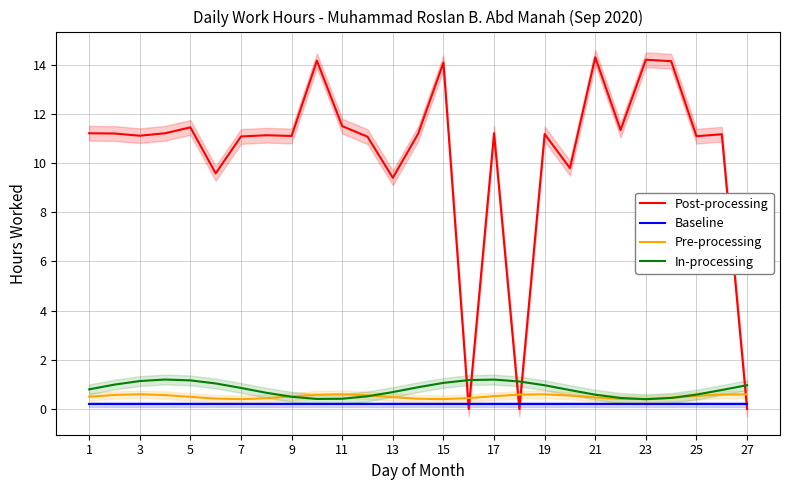

What is the highest value of the Post-processing series?

14.3